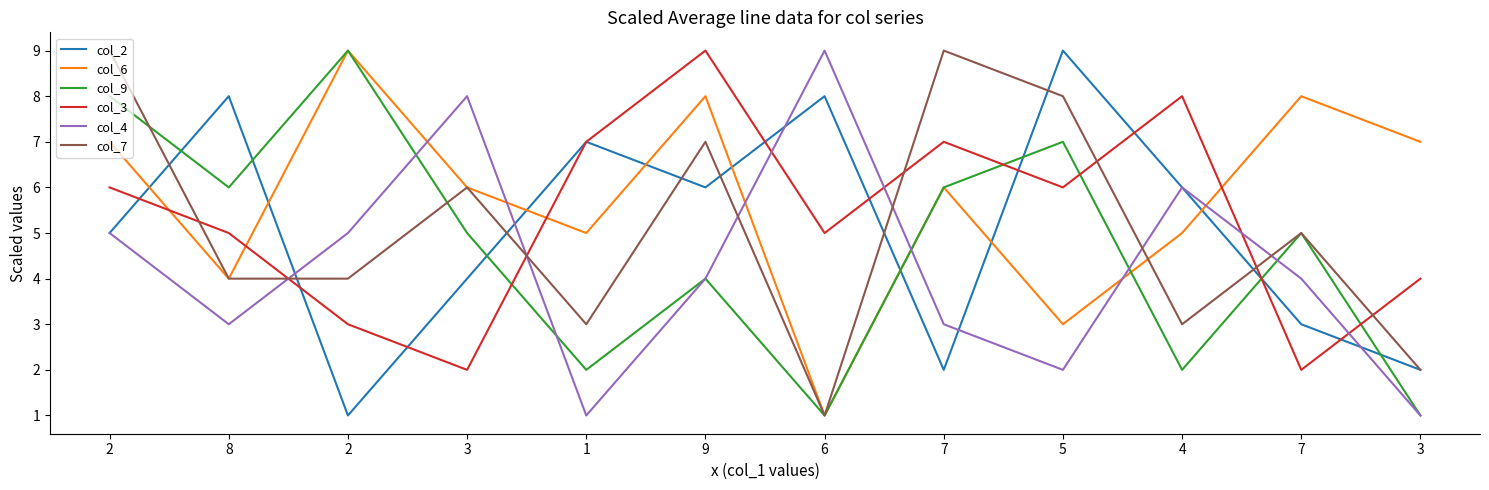

Does the chart have visible grid lines?

No